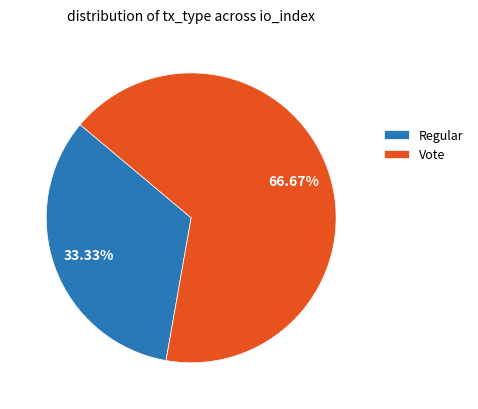

To the nearest percent, what portion does Regular represent?

33%